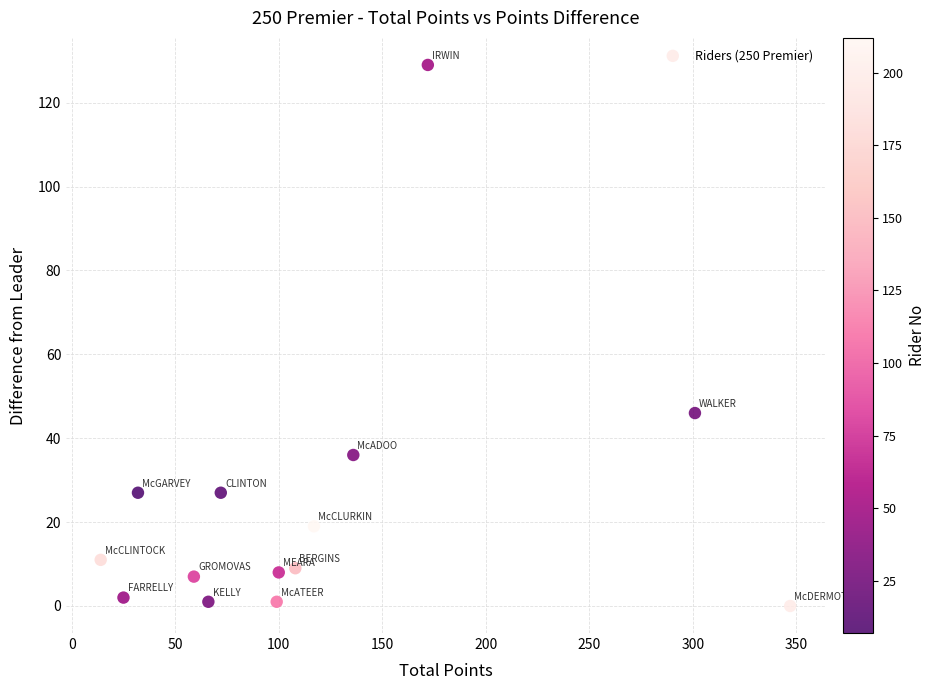

What Y value in the scatter plot is closest to 64?

46